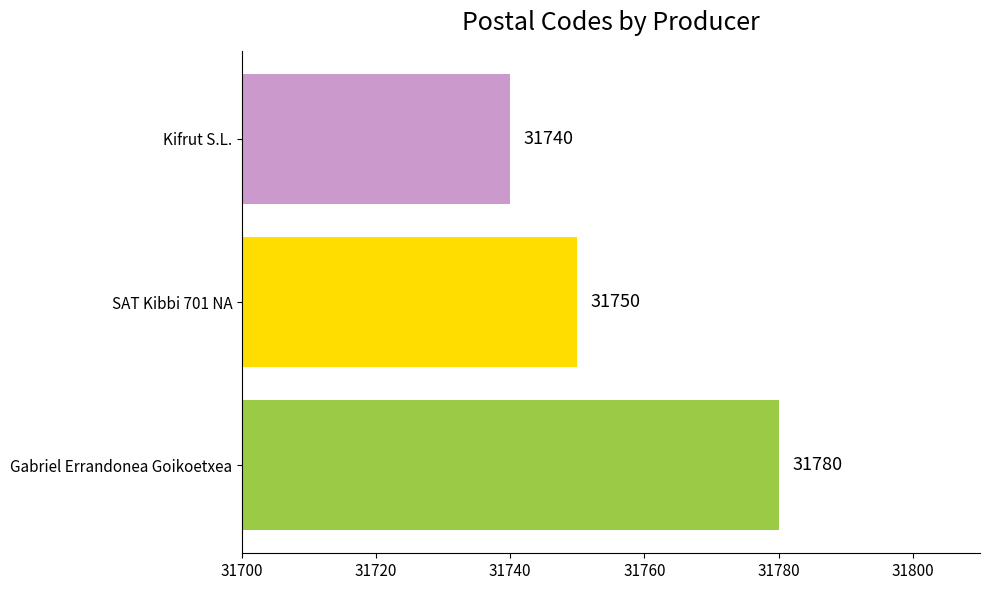

Reading bottom to top, extract all data points from this chart.

31780	31750	31740